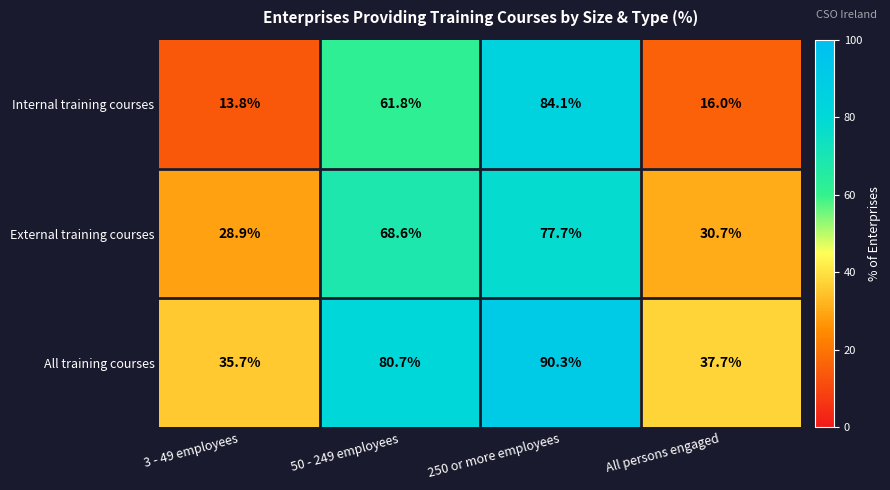

Which series has the widest spread of values?

Internal training courses